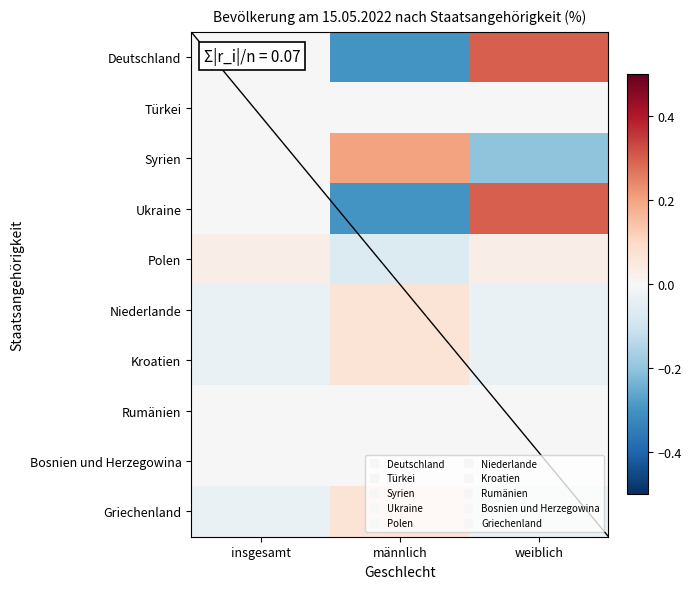

Which series has the largest range (max minus min)?

Deutschland